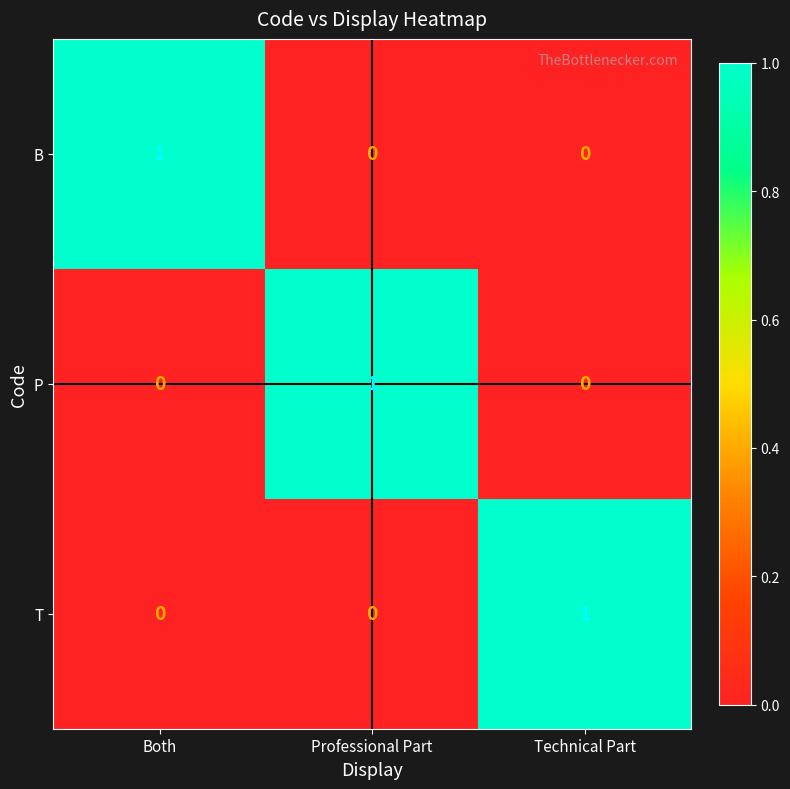

How many B values are between 0 and 1?

3